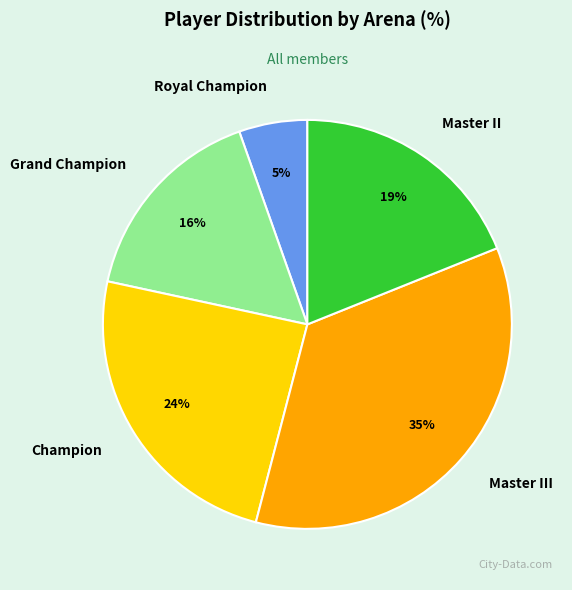

To the nearest percent, what is the difference between the Grand Champion and Master III slice percentages?

19%